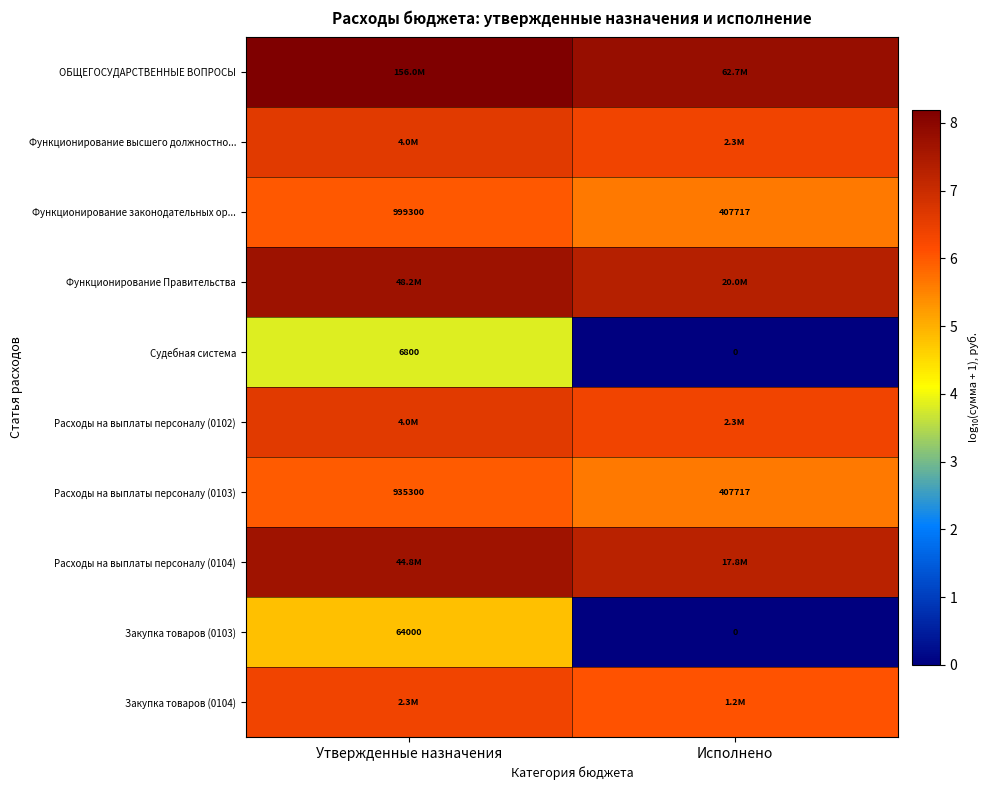

At which label does Закупка товаров (0103) first exceed 4?

Утвержденные назначения